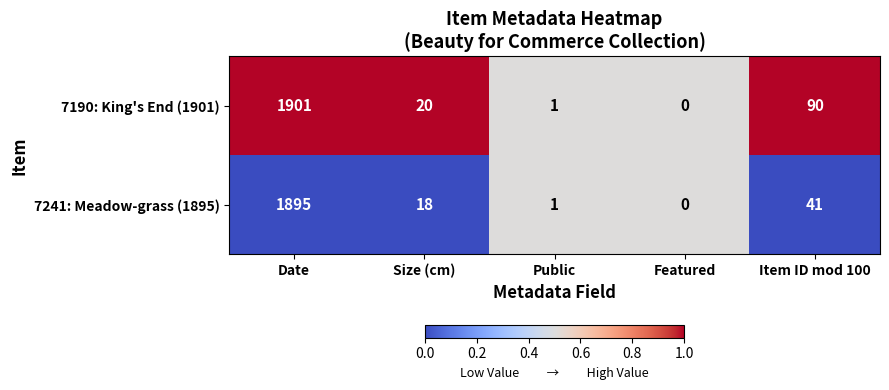

At which label is 7190: King's End (1901) closest to 950?

Item ID mod 100